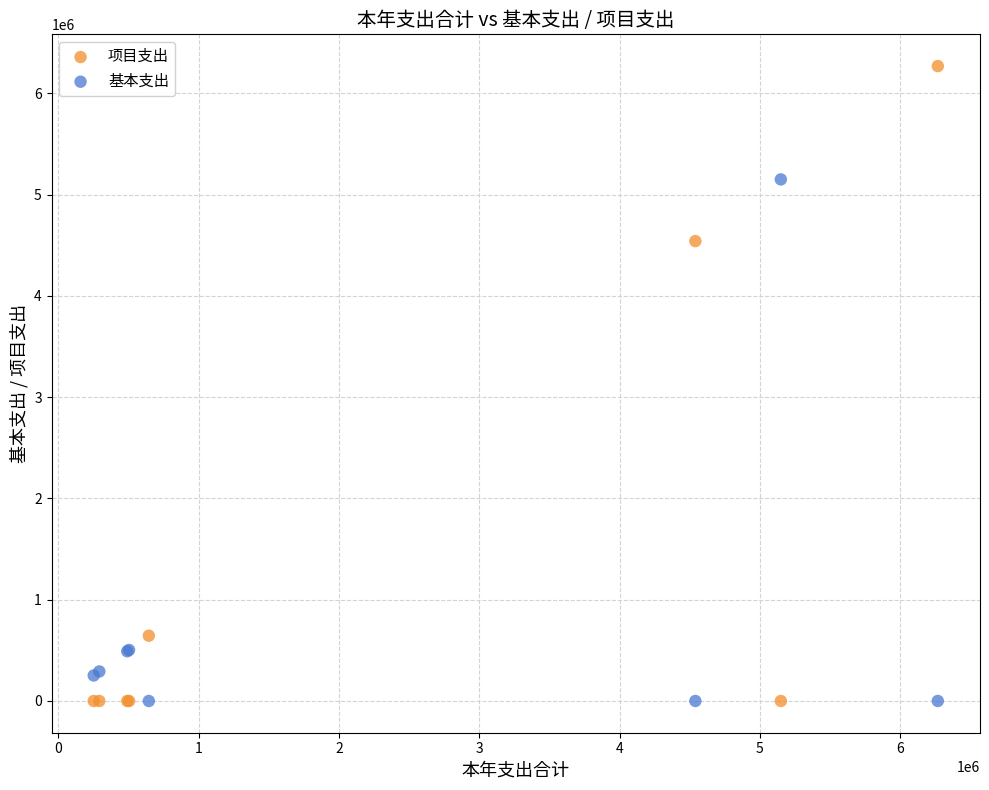

In the 项目支出 series, what Y value is closest to 3134466?

4540769.5